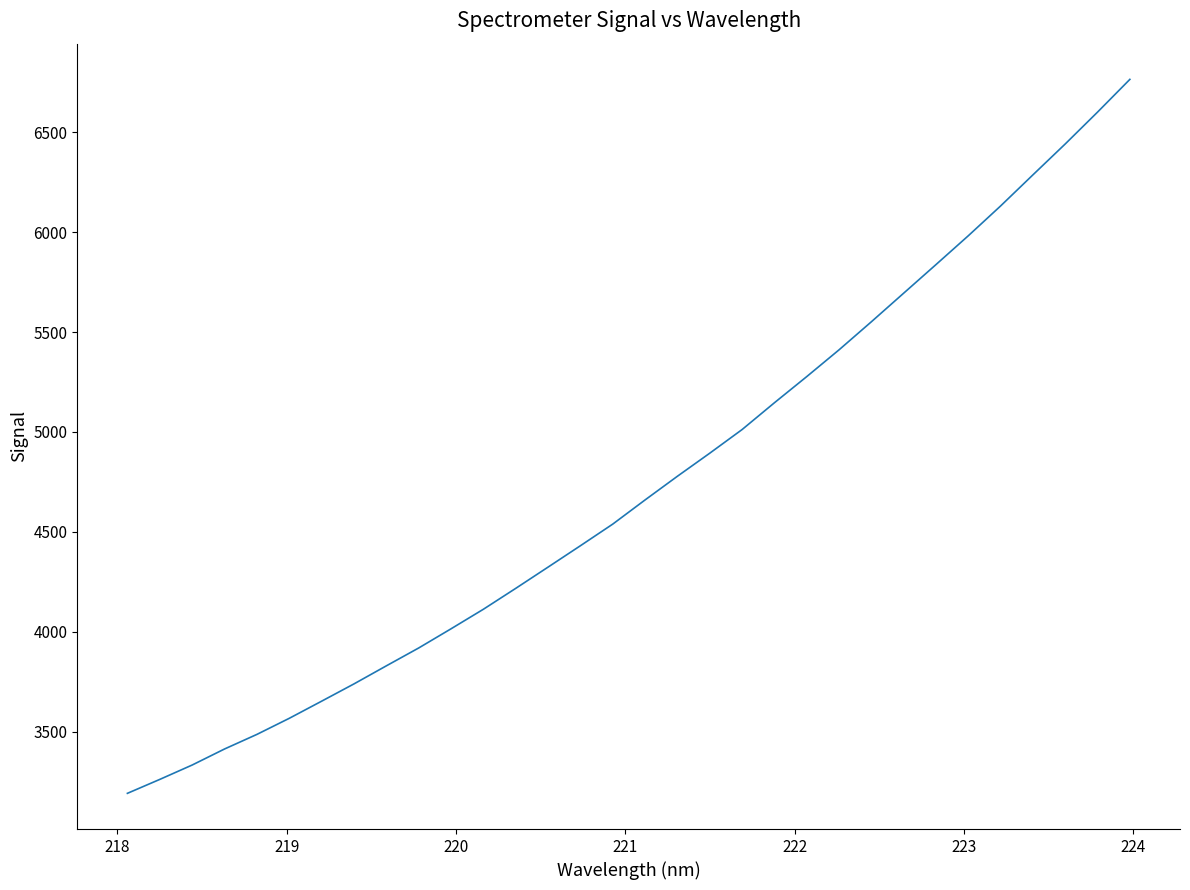

What is the maximum value shown in the chart?

6764.8